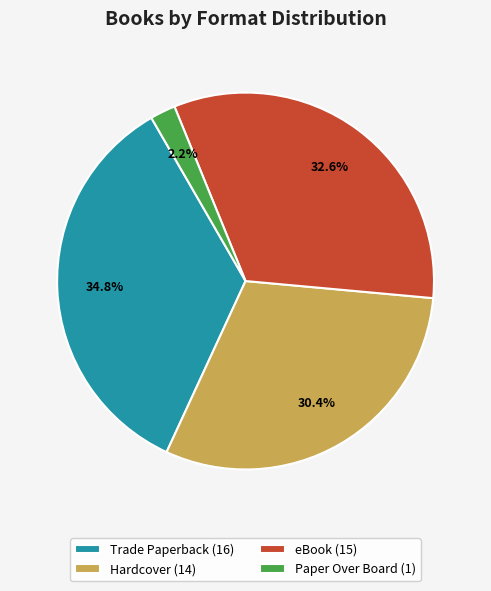

What is the largest slice in the pie chart?

Trade Paperback